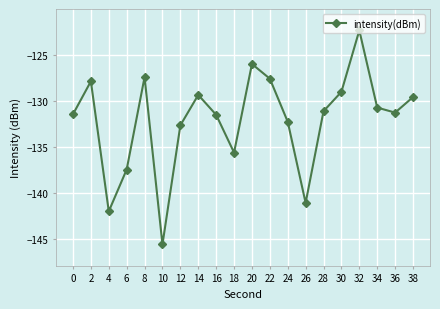

How many interior local valleys (lower than both neighbors) does the data have?

5